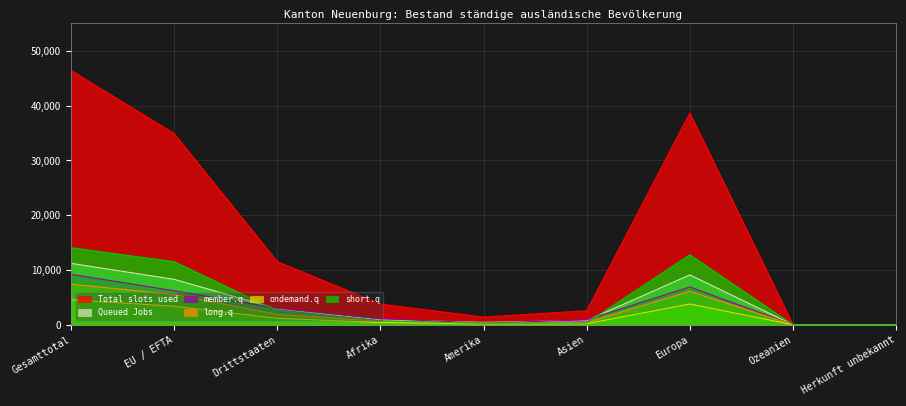

How many data points in ondemand.q are less than 400?

4